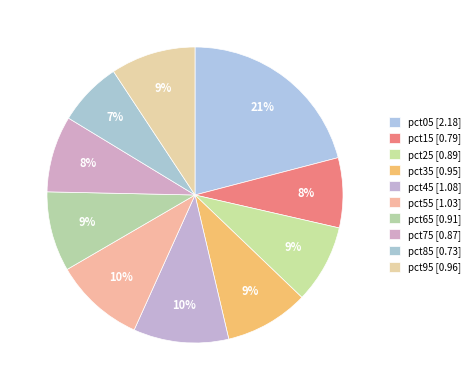

What is the change in value from pct05 to pct25?

-1.3